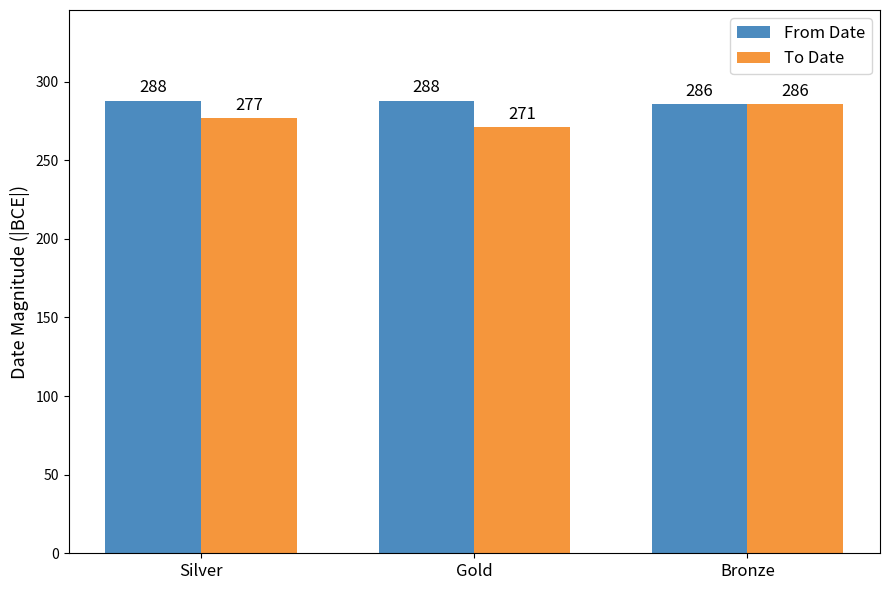

List the series in order of their peak value, lowest first.

To Date, From Date